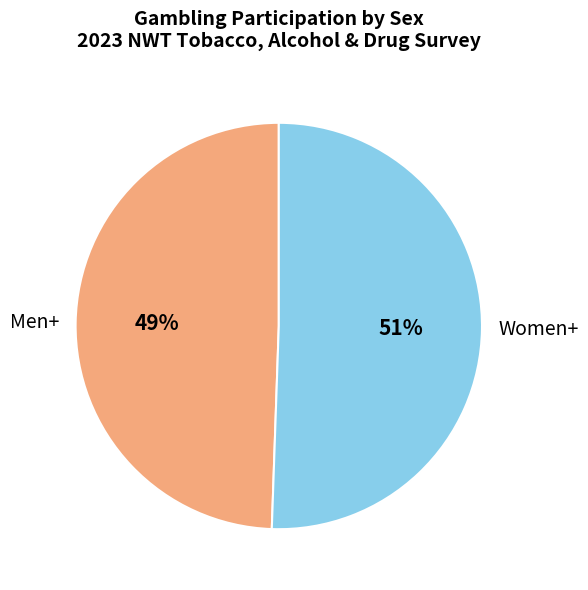

What percentage is the Women+ slice, to the nearest percent?

51%